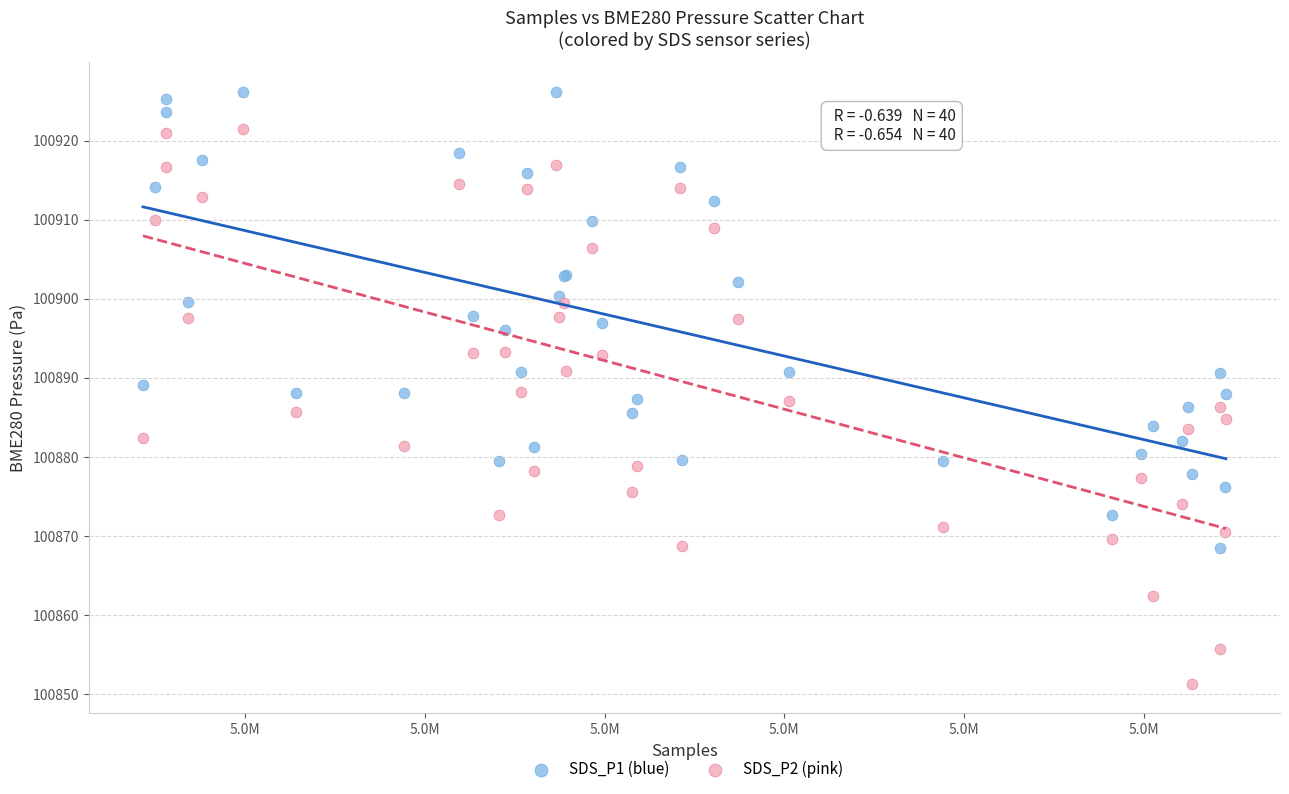

Which series contains the highest Y value?

SDS_P1 (blue)